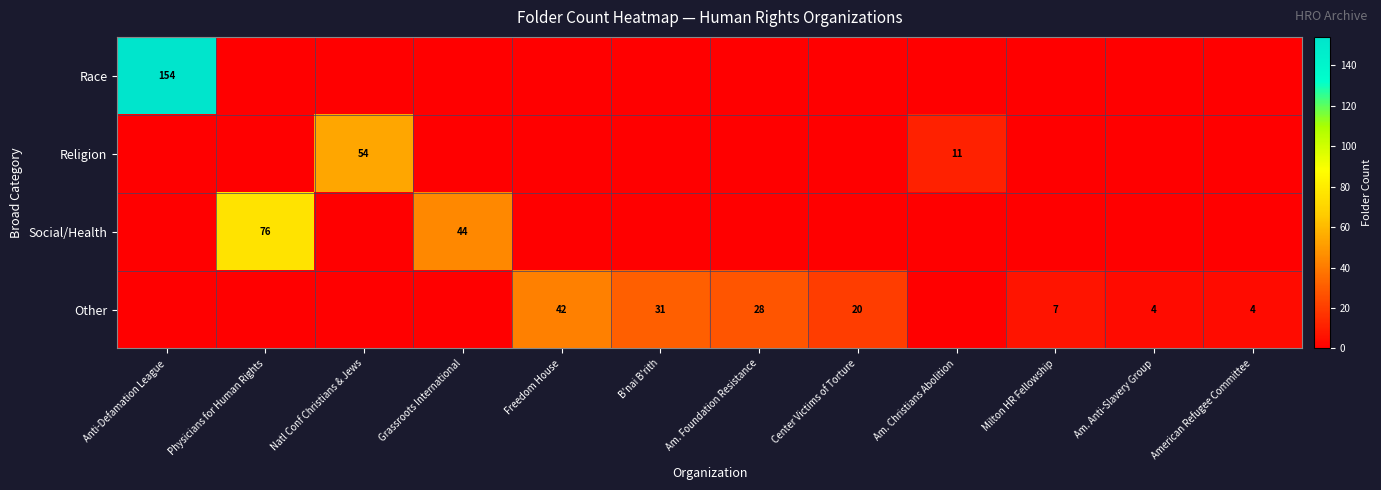

True or false: Other has a value of 17 at Freedom House.

False